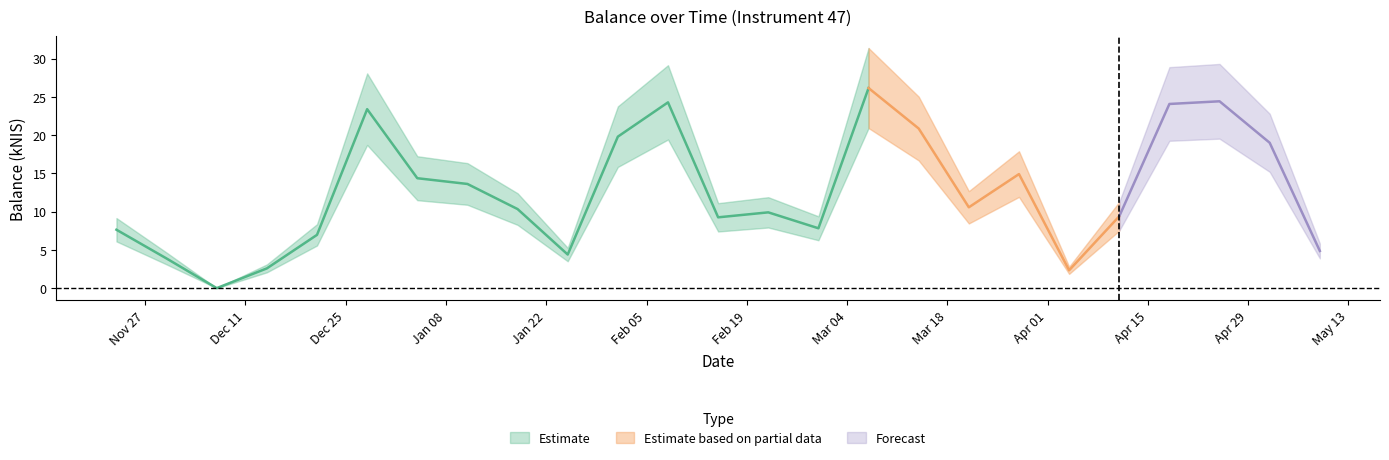

How many points are lower than both their immediate neighbors (excluding endpoints)?

6